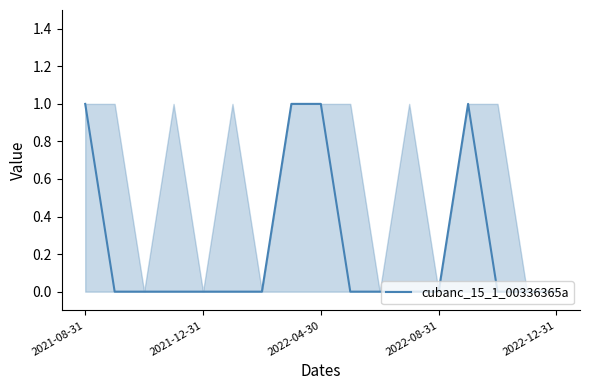

At which category does the chart reach its peak across all series?

2021-08-31